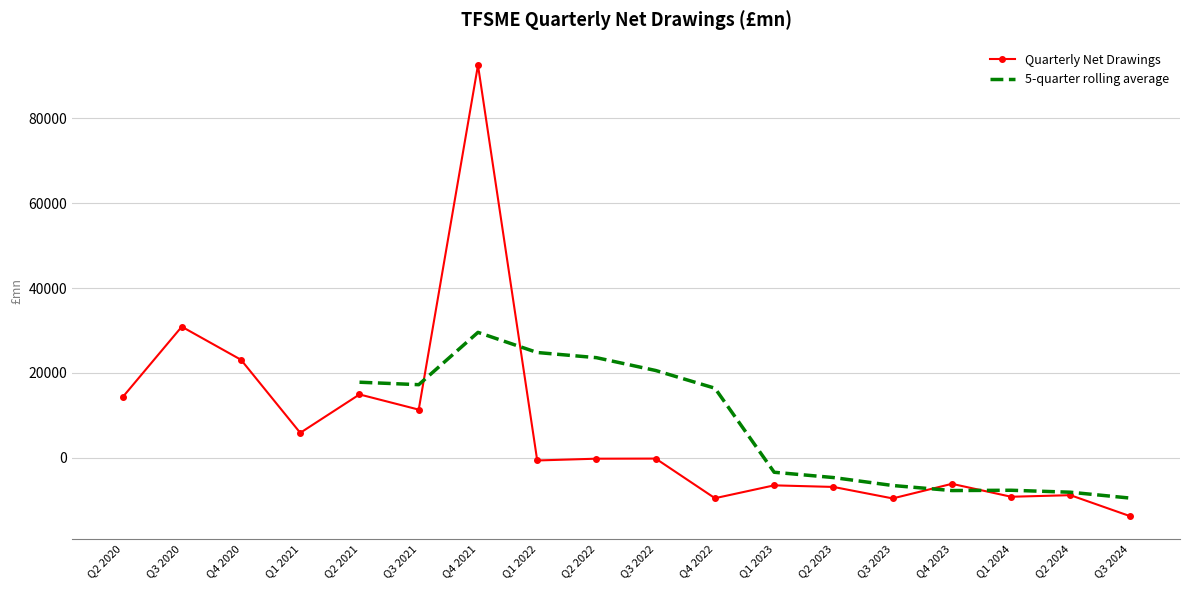

Reading right to left, transcribe all the data shown in this chart.

-13701.8	-8795.0	-9169.0	-6123.5	-9561.4	-6855.2	-6481.0	-9510.0	-177.5	-202.5	-620.0	92491.7	11355.9	14933.9	5885.9	23095.5	30890.1	14257.5